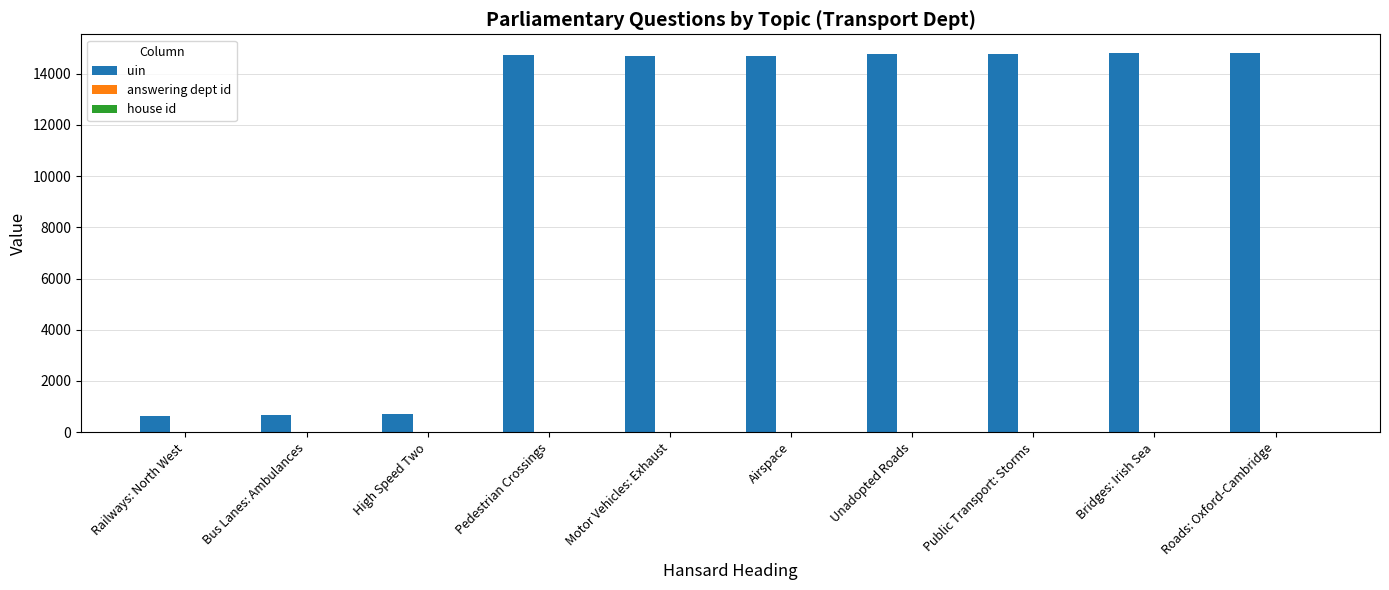

Count the number of categories in the chart.

10